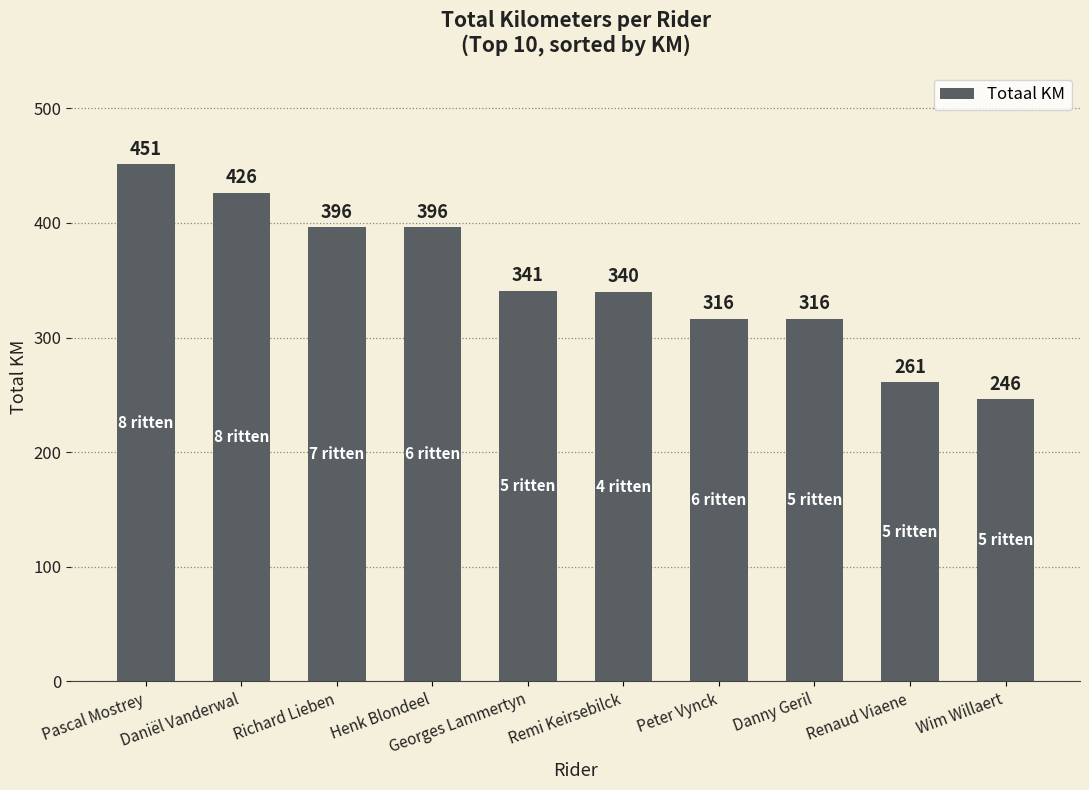

What is the minimum value shown in the chart?

246